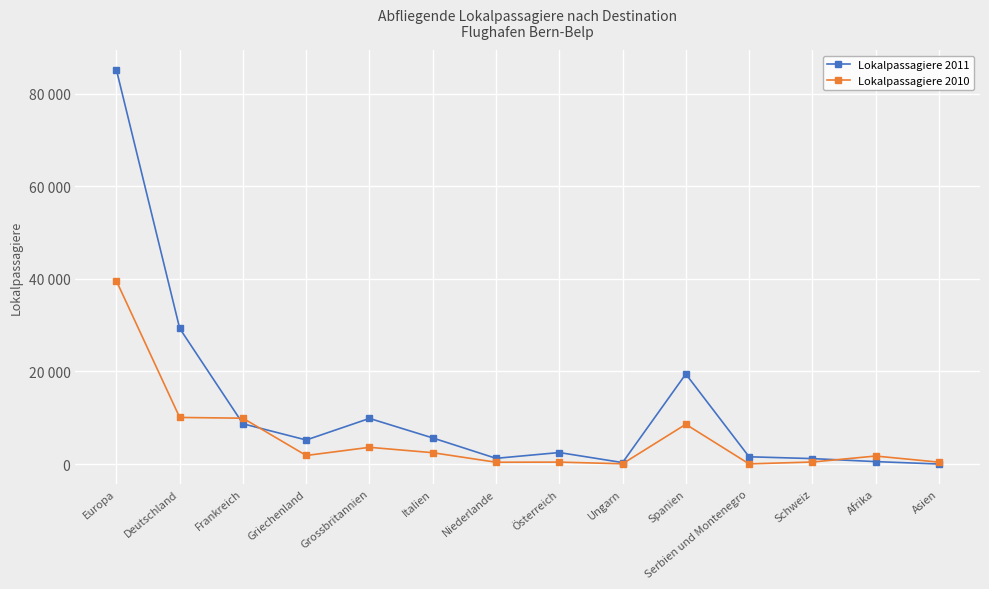

True or false: Lokalpassagiere 2010 has a value of 11667 at Spanien.

False